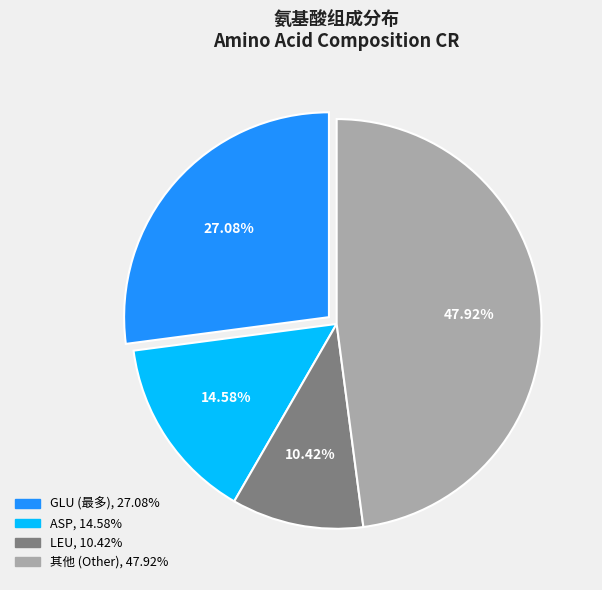

Is there any slice that represents more than half of the pie?

No